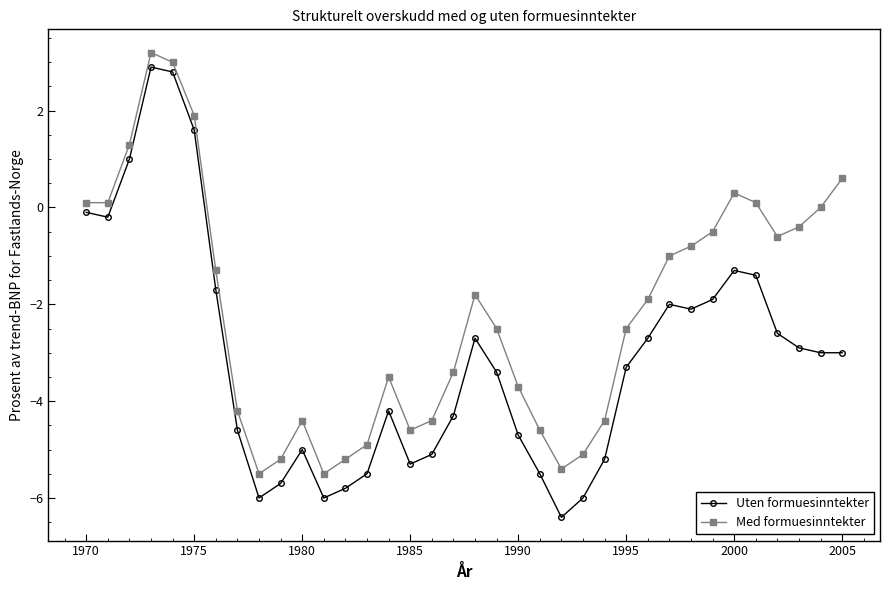

List the series in order of their overall mean, highest first.

Med formuesinntekter, Uten formuesinntekter